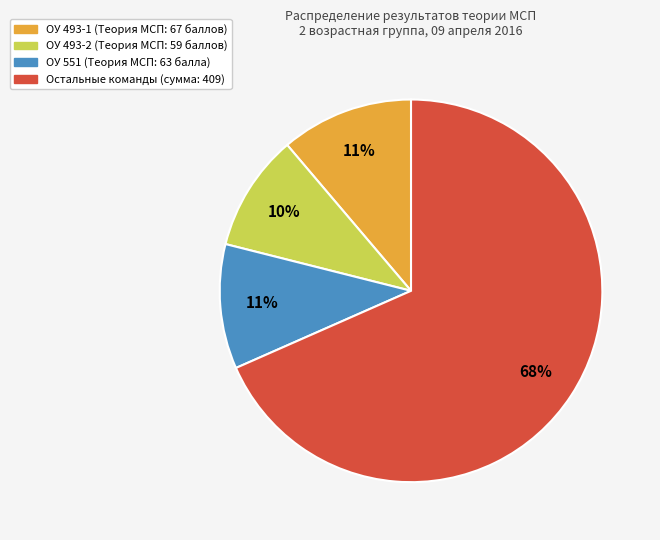

To the nearest percent, what portion does Остальные команды (сумма: 409) represent?

68%